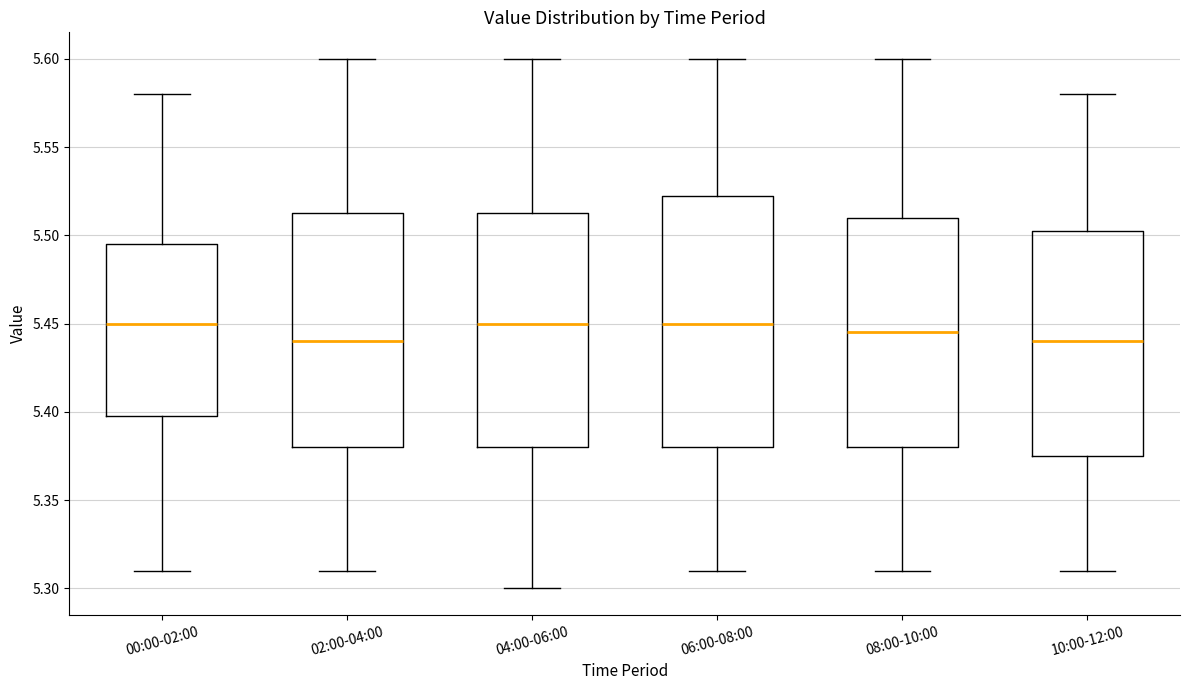

Reading left to right, transcribe this box plot: for each box, give where its median line is, the range the box spans, and where its two whiskers end, as read against the y-axis. The values are not printed on the chart, so give them approximately, as read against the axis.

00:00-02:00: median 5.450, box 5.400 to 5.495, whiskers 5.310 to 5.580
02:00-04:00: median 5.440, box 5.380 to 5.515, whiskers 5.310 to 5.600
04:00-06:00: median 5.450, box 5.380 to 5.515, whiskers 5.300 to 5.600
06:00-08:00: median 5.450, box 5.380 to 5.525, whiskers 5.310 to 5.600
08:00-10:00: median 5.445, box 5.380 to 5.510, whiskers 5.310 to 5.600
10:00-12:00: median 5.440, box 5.375 to 5.505, whiskers 5.310 to 5.580